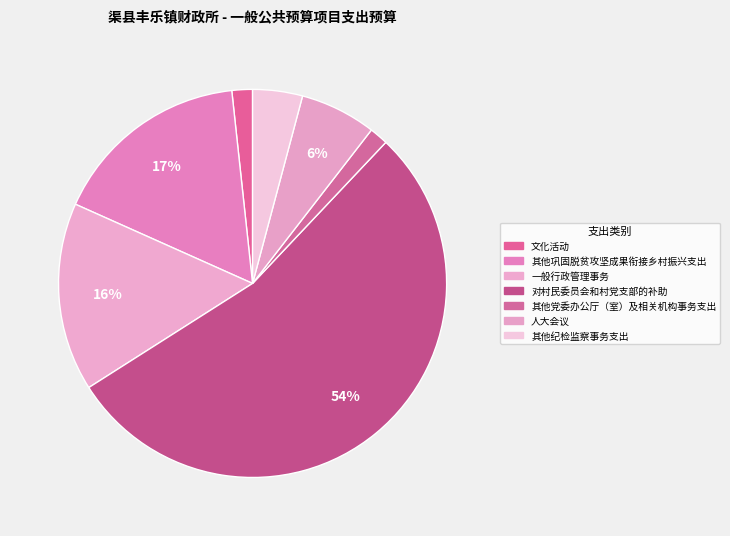

What is the largest slice in the pie chart?

对村民委员会和村党支部的补助